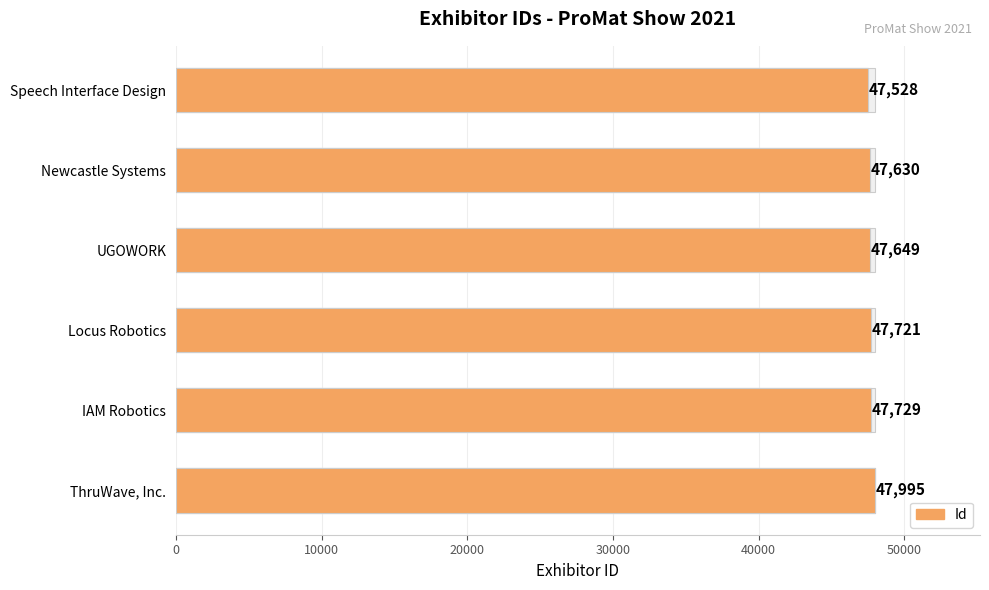

The value at Speech Interface Design is 47528. True or false?

True